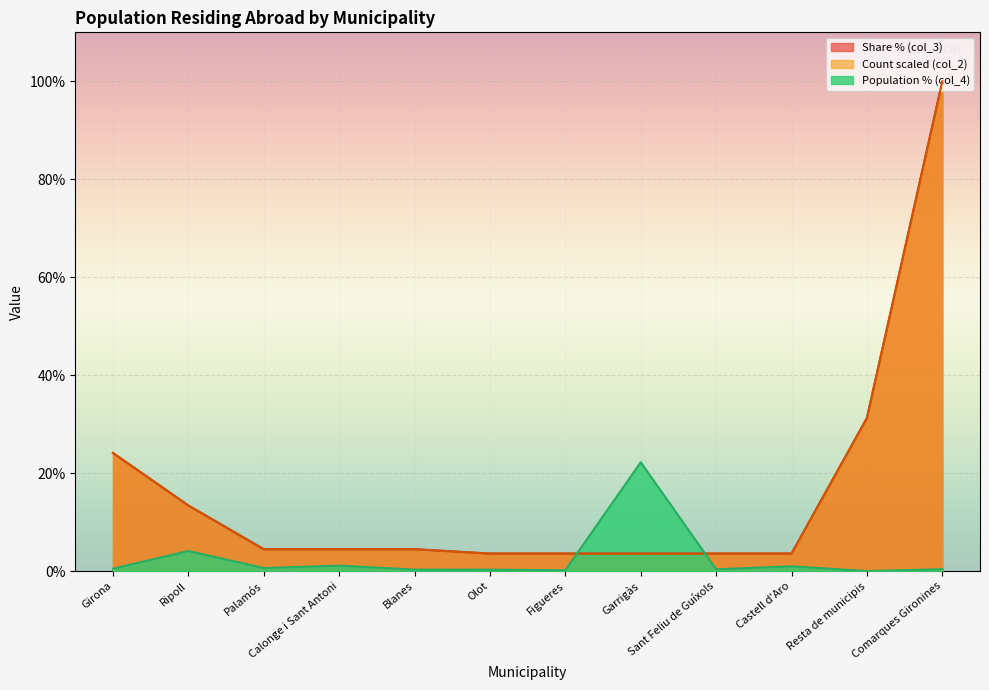

How many values in the Count (col_2) series are below 4?

5